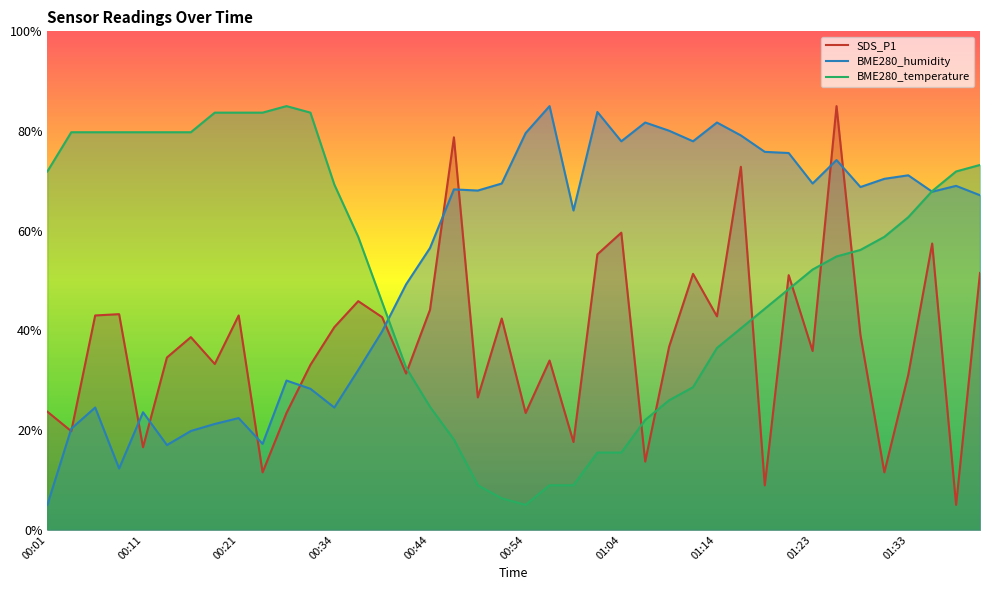

What is the minimum value for SDS_P1?

5.0